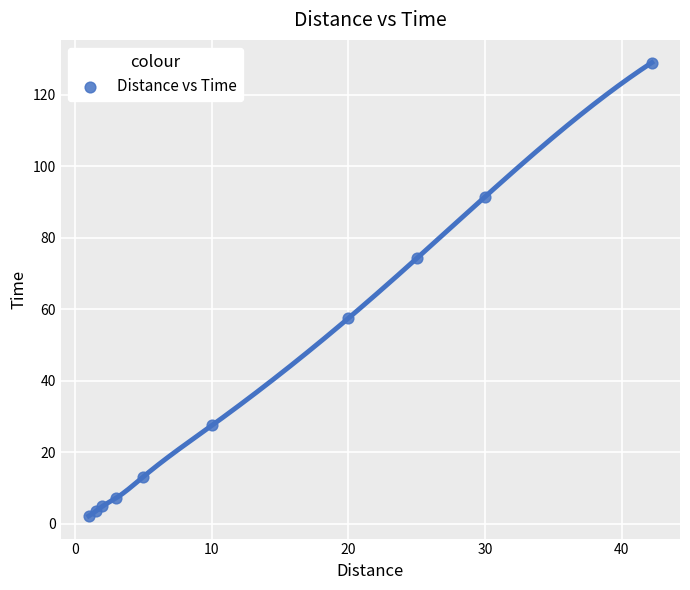

What is the average Y value?

41.1